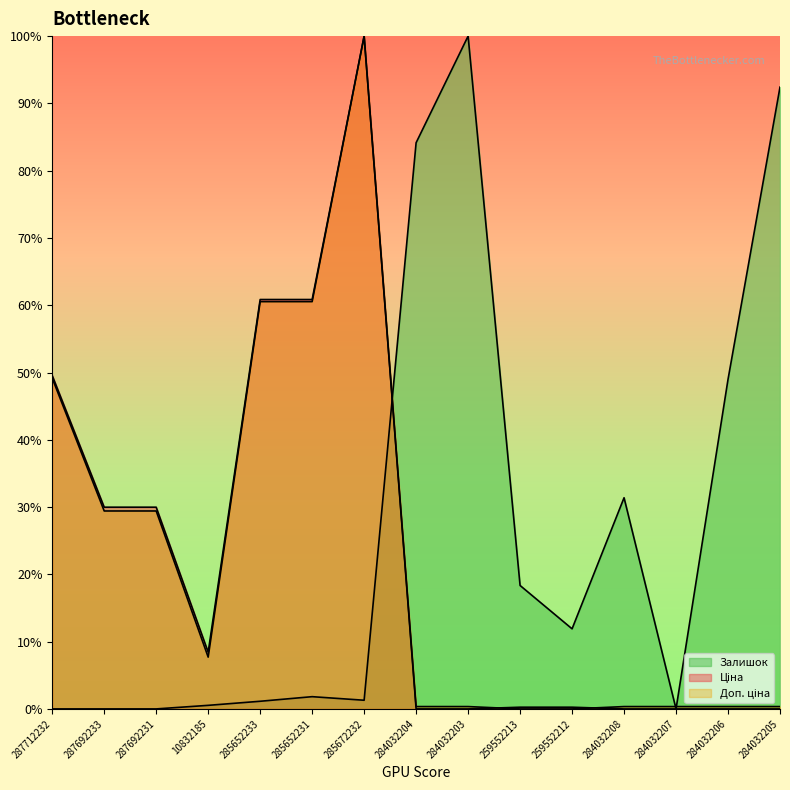

The Залишок series shows 11.9 at 259552212. True or false?

True